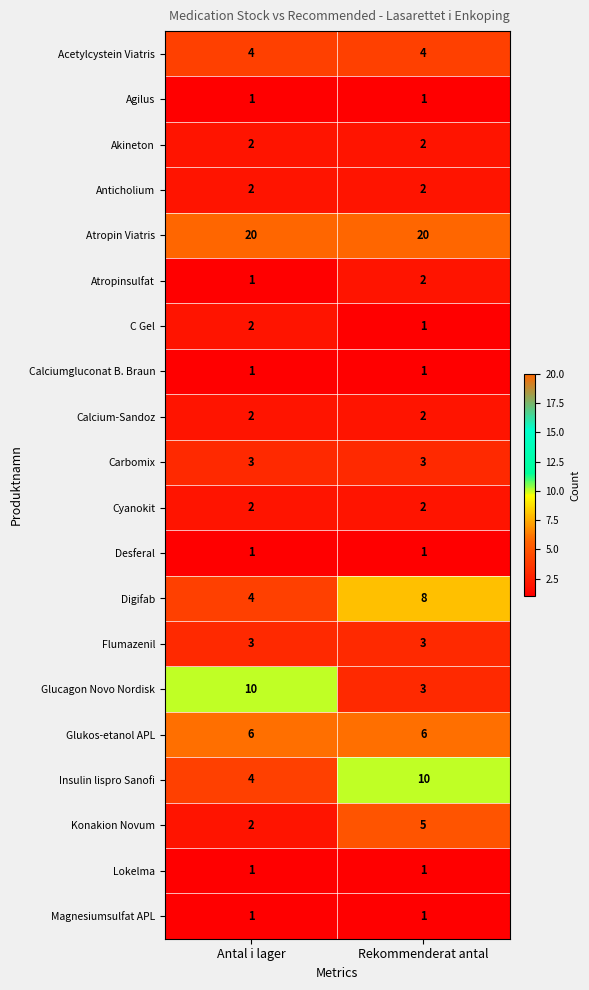

What is the difference between the highest and lowest values at Antal i lager?

19